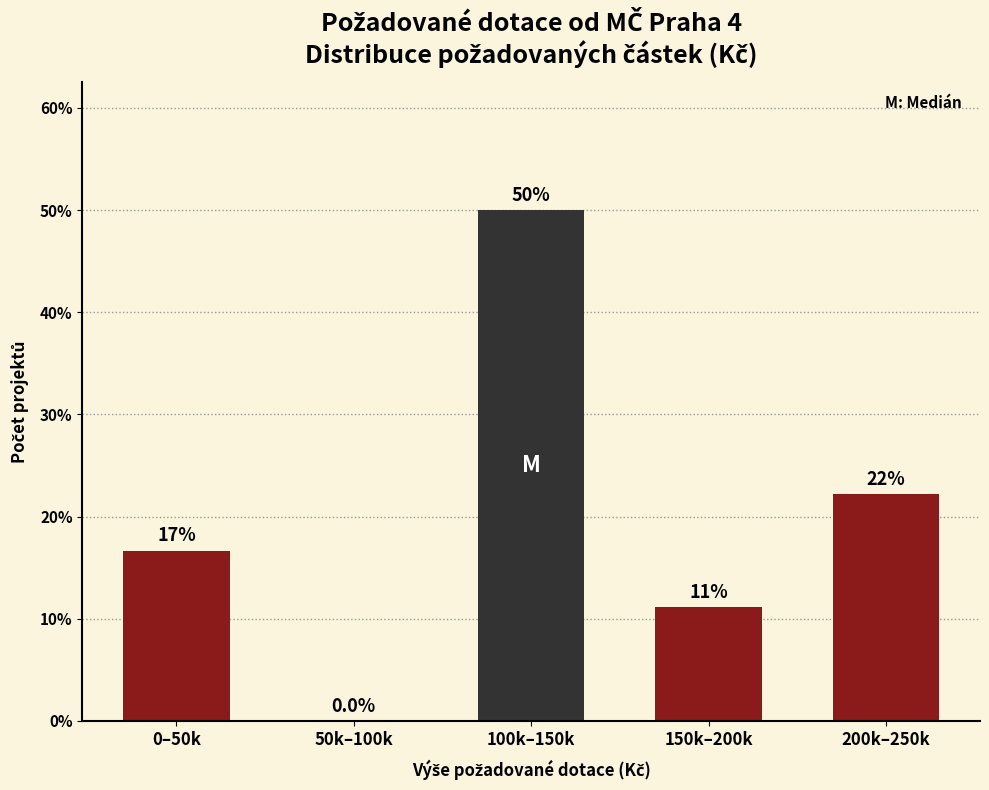

Are the bars horizontal?

No